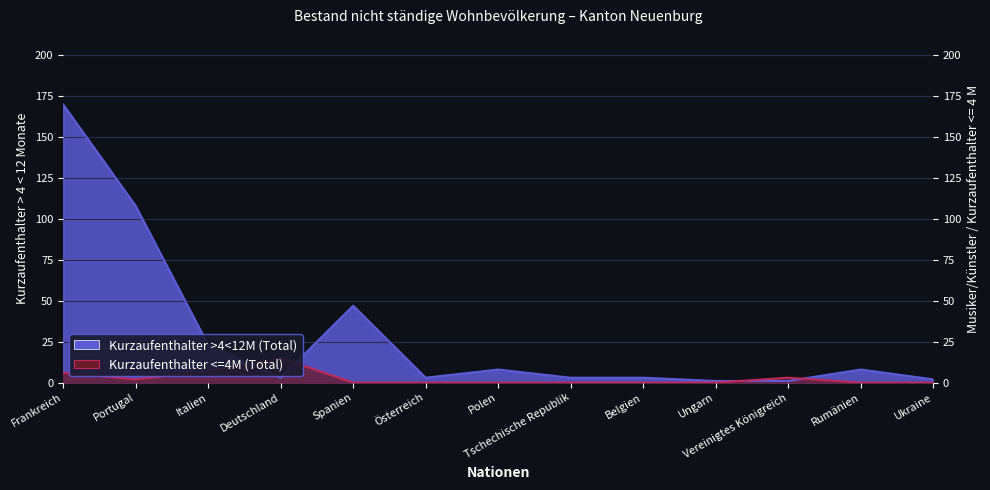

Between Italien and Frankreich, which is larger?

Frankreich